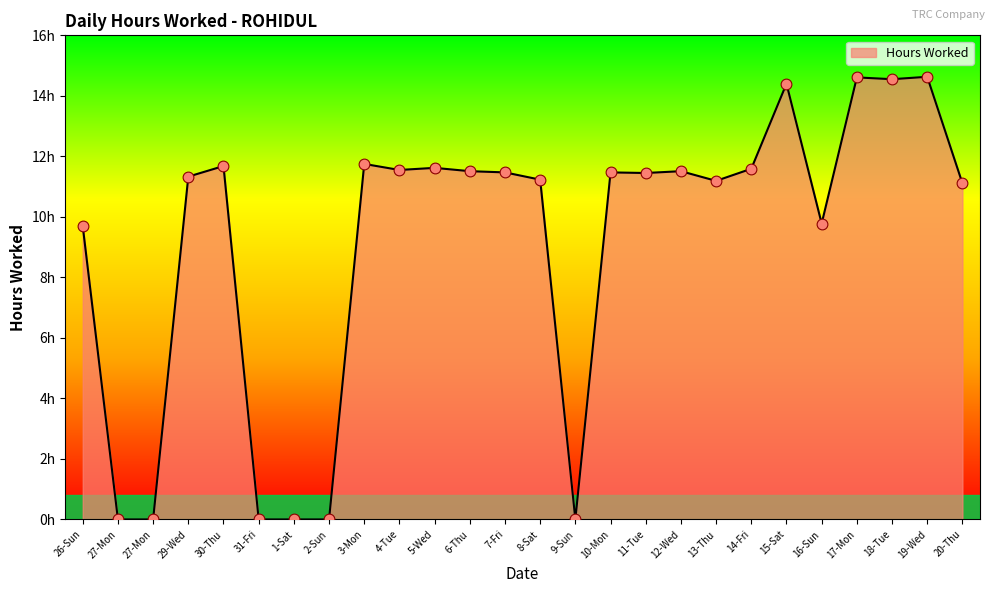

What is the change in value from 3-Mon to 9-Sun?

-11.8